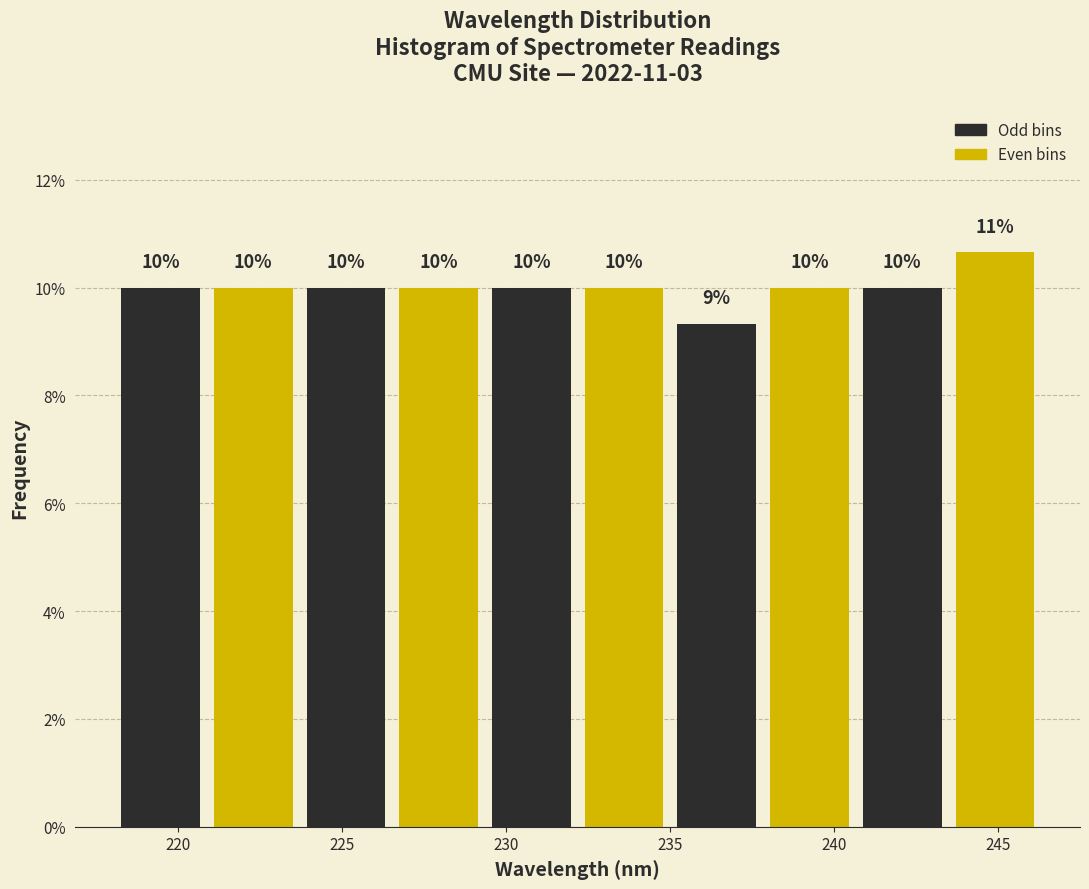

Over which range of the x-axis is the bar tallest?

243.5 to 246.5